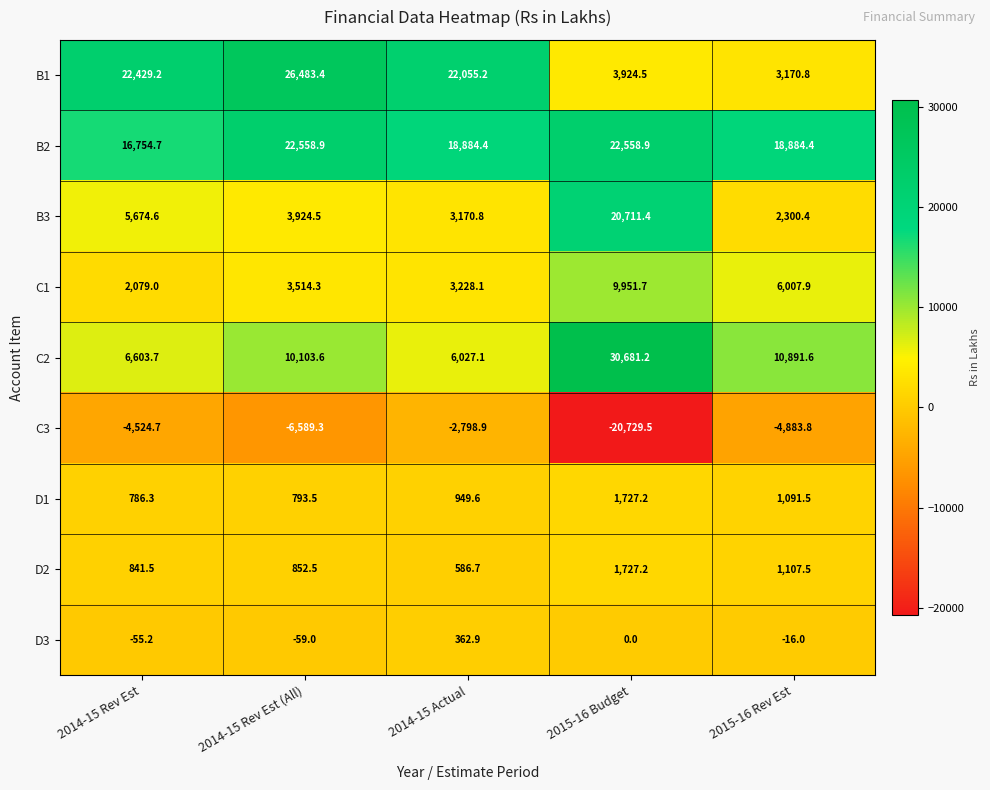

At which label does C1 reach its minimum?

2014-15 Rev Est